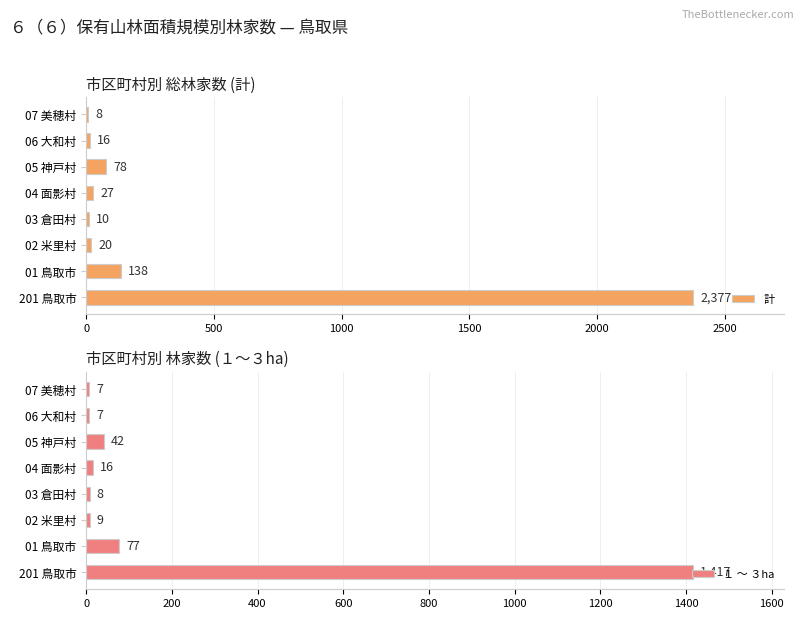

What is the maximum value for 計?

2377